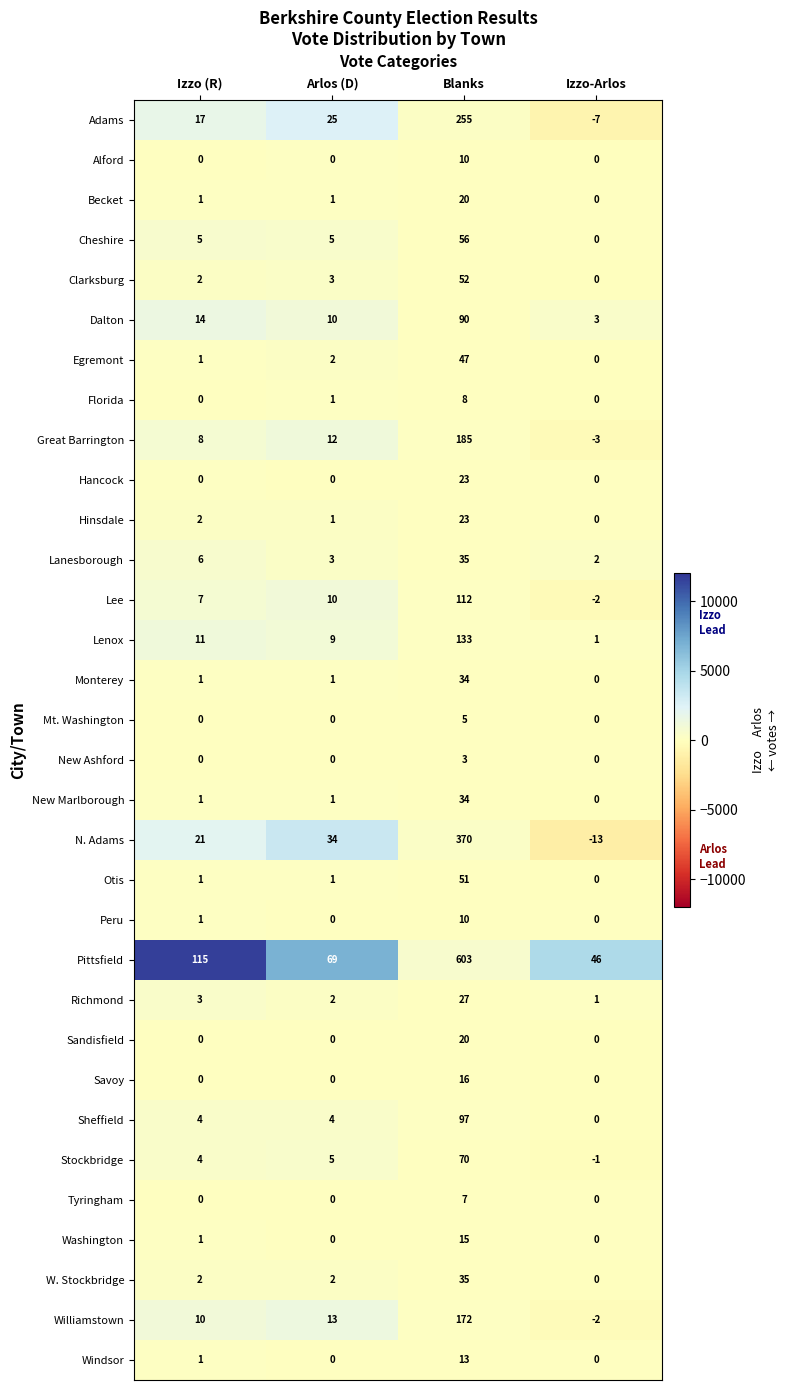

What is the difference between the Lenox values at Izzo-Arlos and Blanks?

132